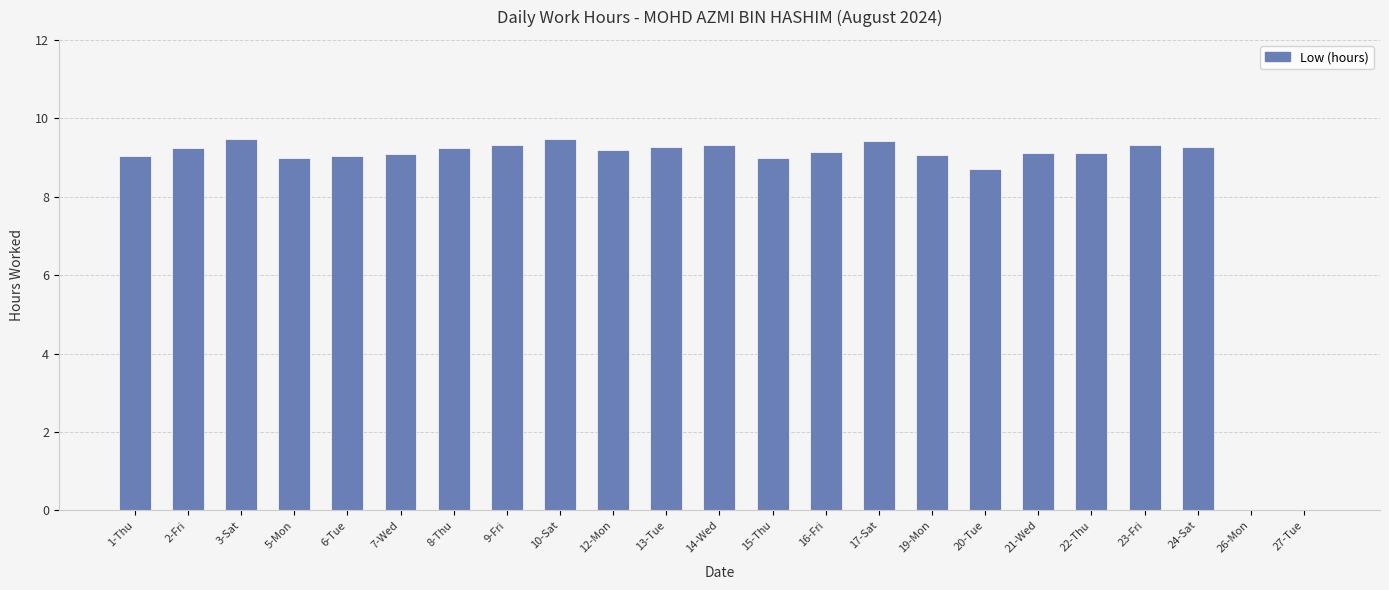

Are the bars grouped side by side (vs. stacked)?

No